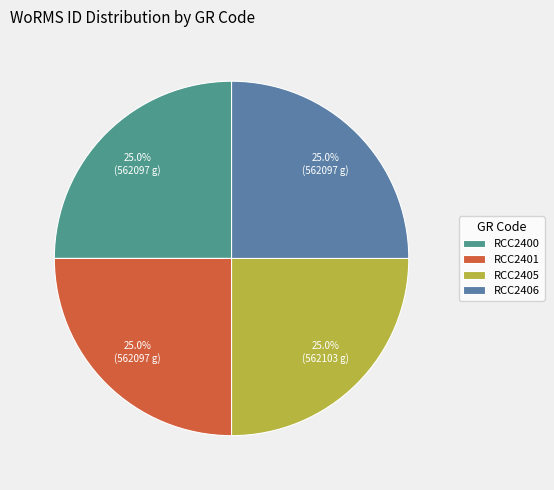

Which category has the biggest portion of the pie?

RCC2405